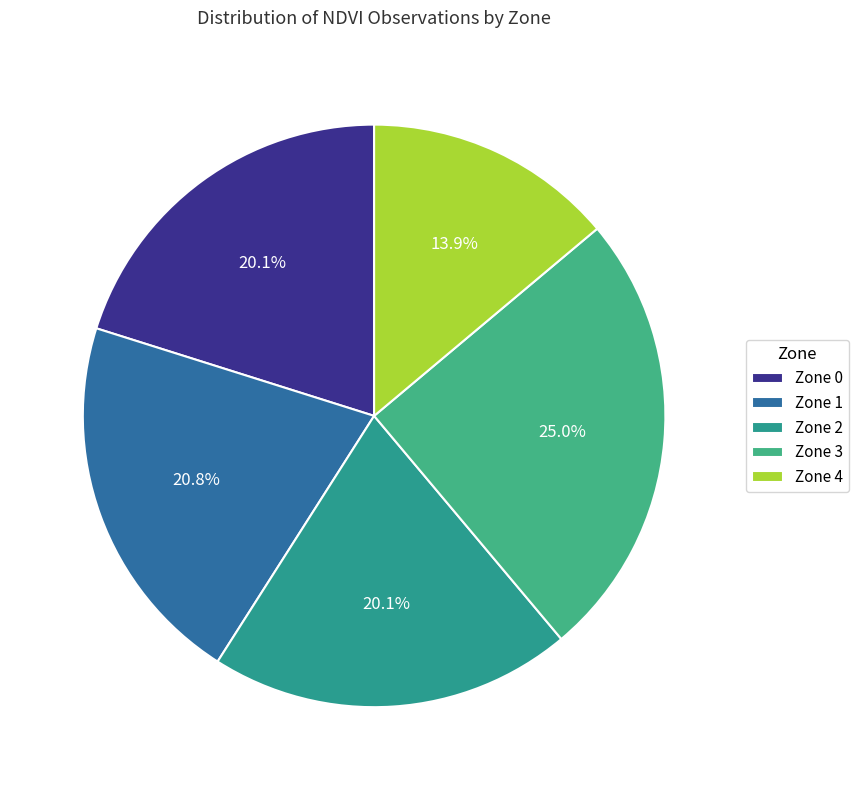

To the nearest percent, what percentage of the pie is Zone 4?

14%